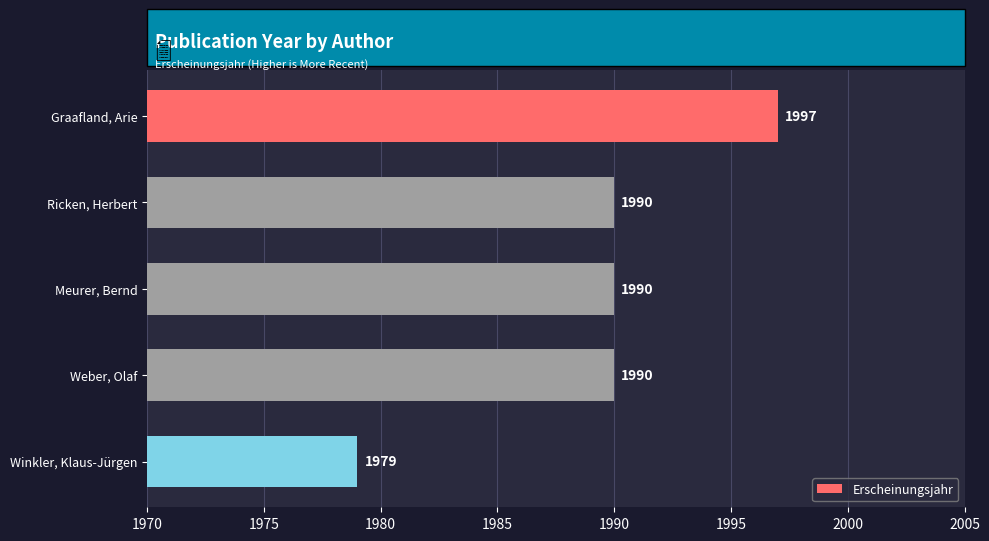

How many data points are less than 1990?

1